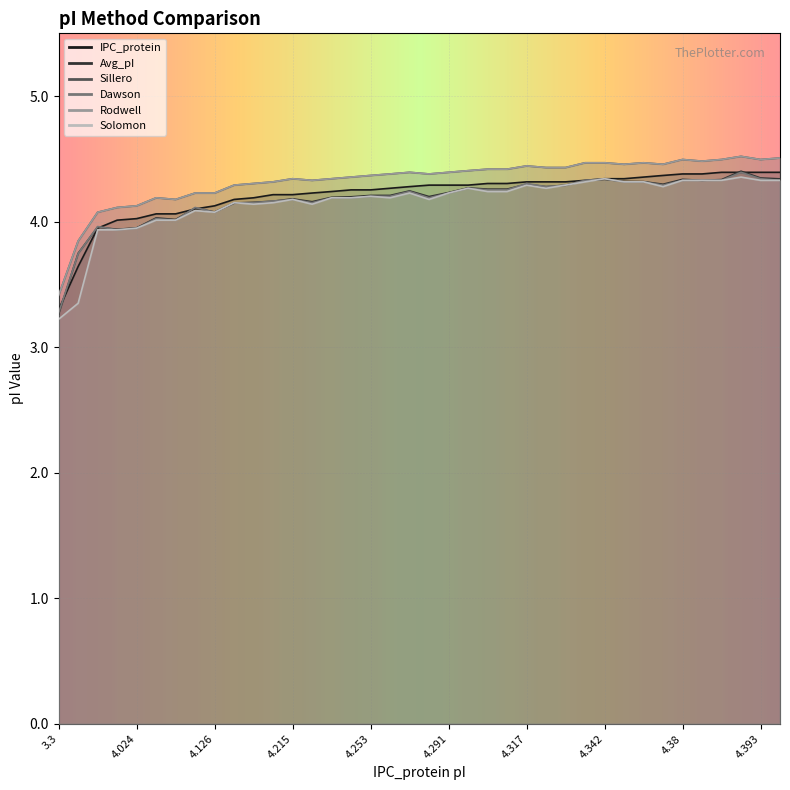

What is the value of the Dawson point at the 38th from the left?

4.3